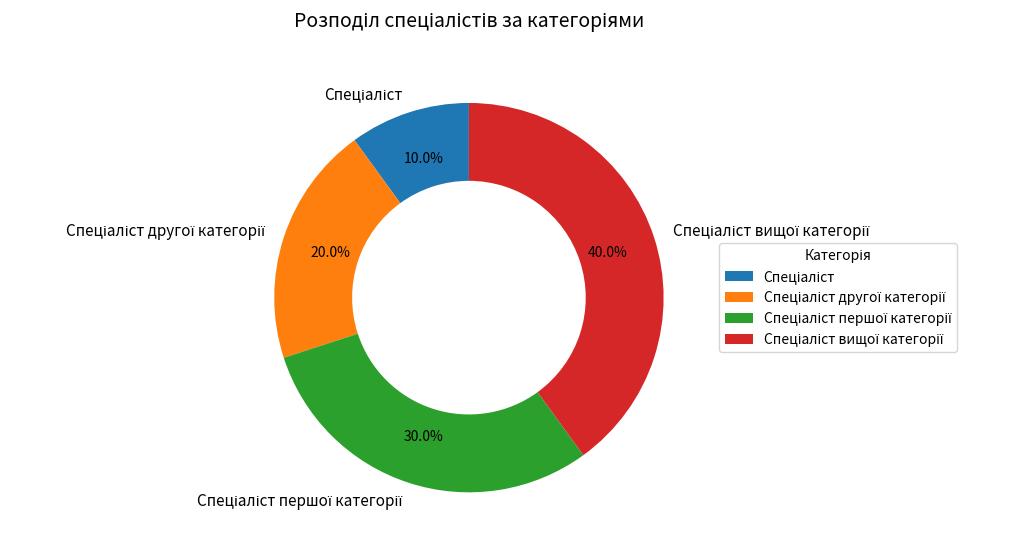

Does any single category account for the majority?

No